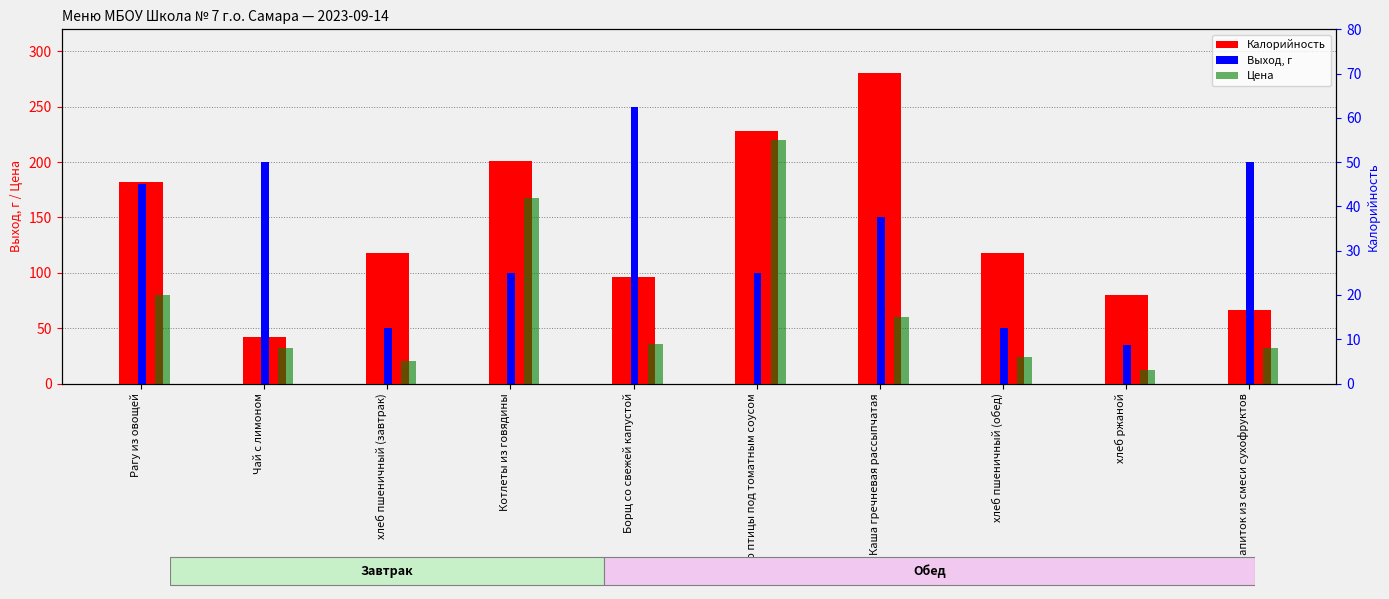

Reading left to right, list all the values displayed in this chart.

Калорийность: 182	42	118	201	96	228	281	118	80	66
Выход, г: 180	200	50	100	250	100	150	50	35	200
Цена: 20	8	5	42	9	55	15	6	3	8